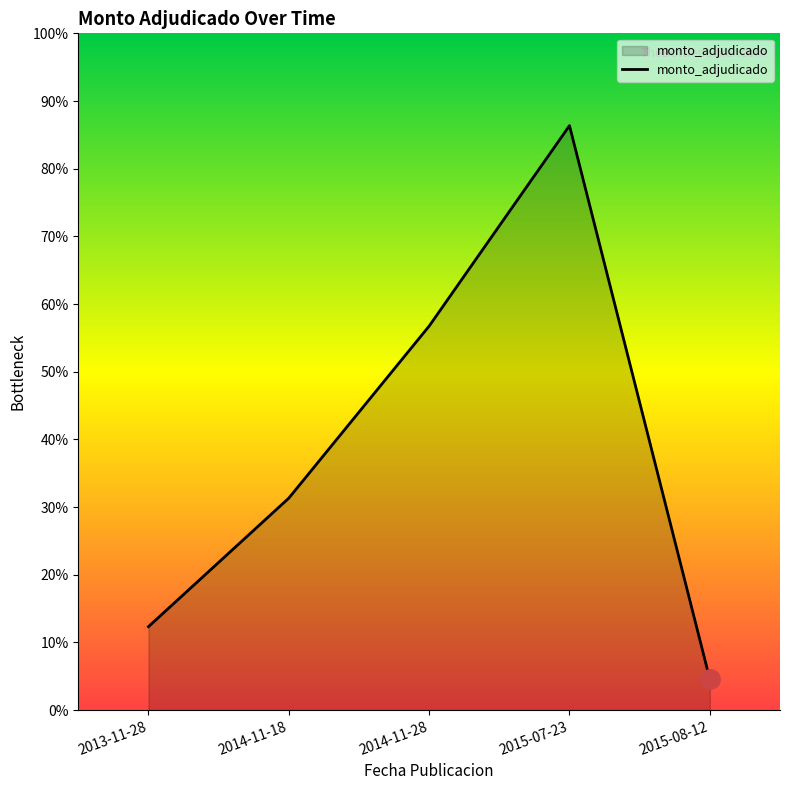

Does the chart display data point markers on the line(s)?

No